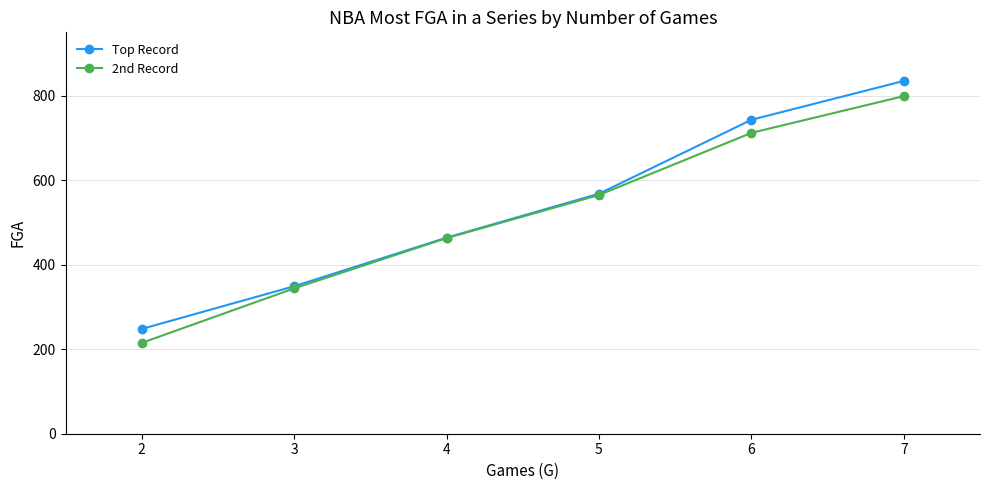

What is the value of the 2nd Record point at the 3rd from the left?

463